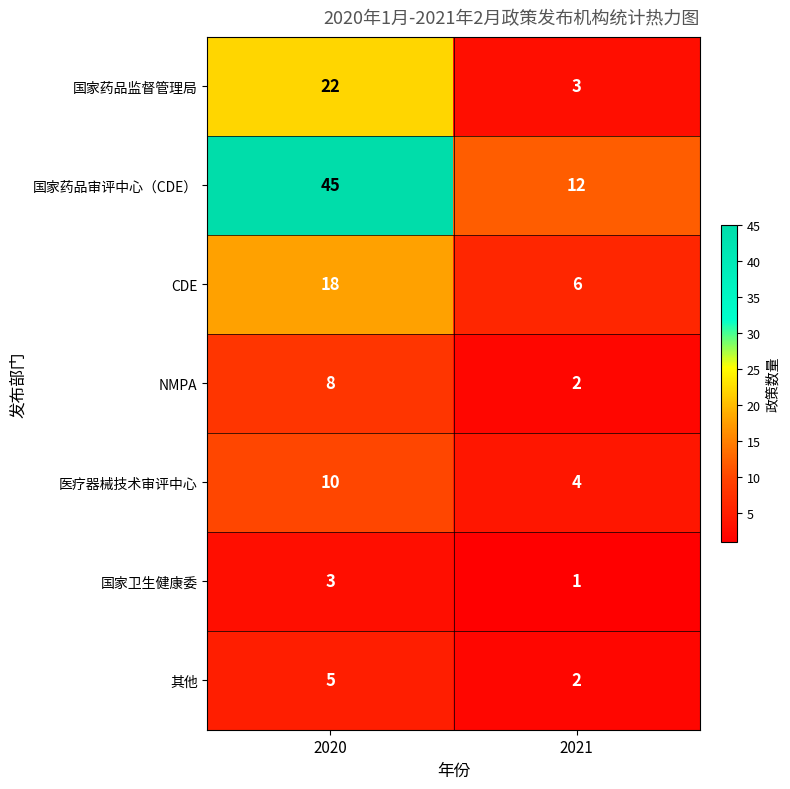

Reading left to right, extract all data points from this chart.

国家药品监督管理局: 22	3
国家药品审评中心（CDE）: 45	12
CDE: 18	6
NMPA: 8	2
医疗器械技术审评中心: 10	4
国家卫生健康委: 3	1
其他: 5	2